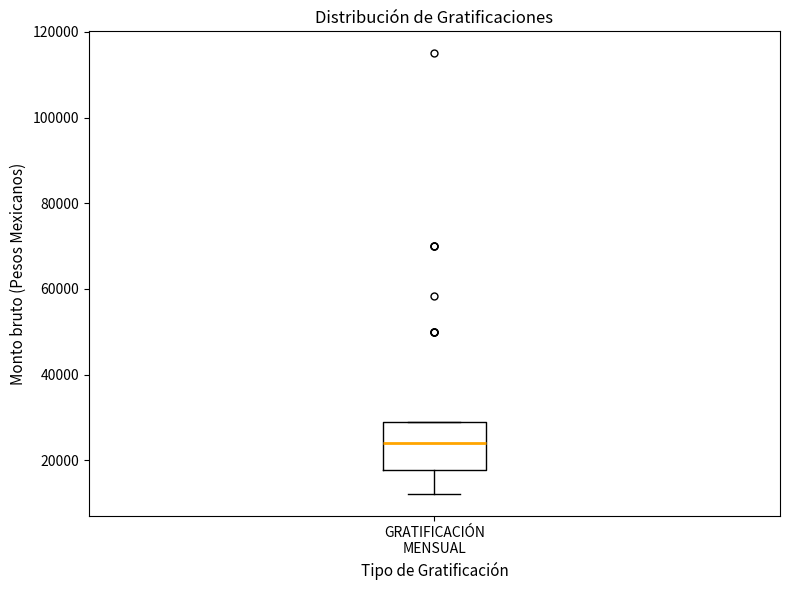

Where is the lower edge of the box for GRATIFICACIÓN MENSUAL on the y-axis? The values are not printed on the chart, so give them approximately, as read against the axis.

18000